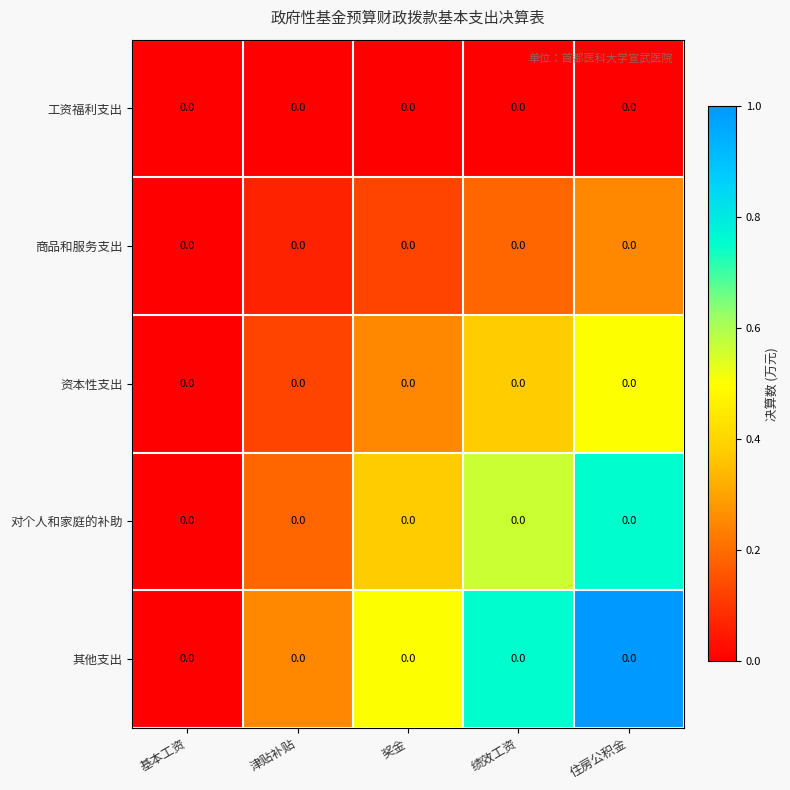

What is the total value across all series at 住房公积金?

2.5